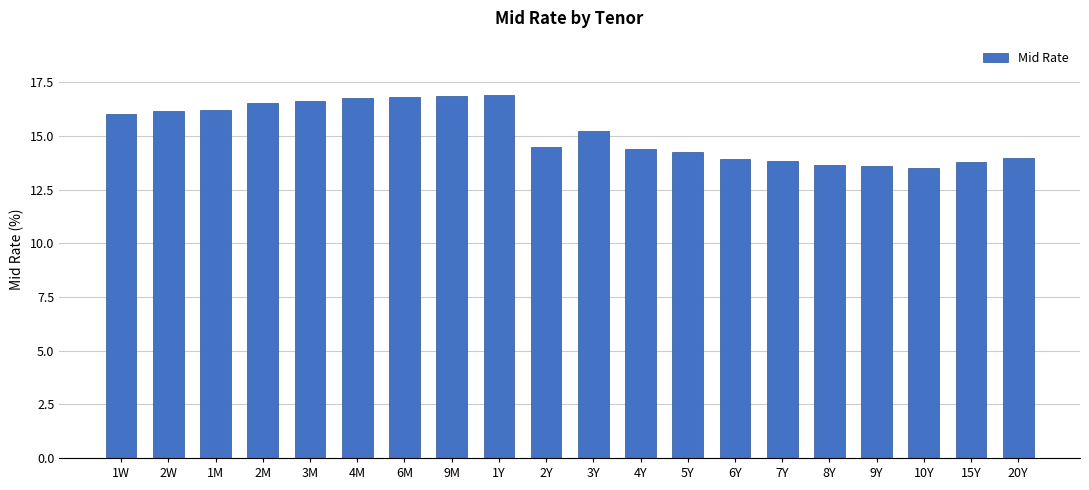

What is the approximate value at 2M?

16.5